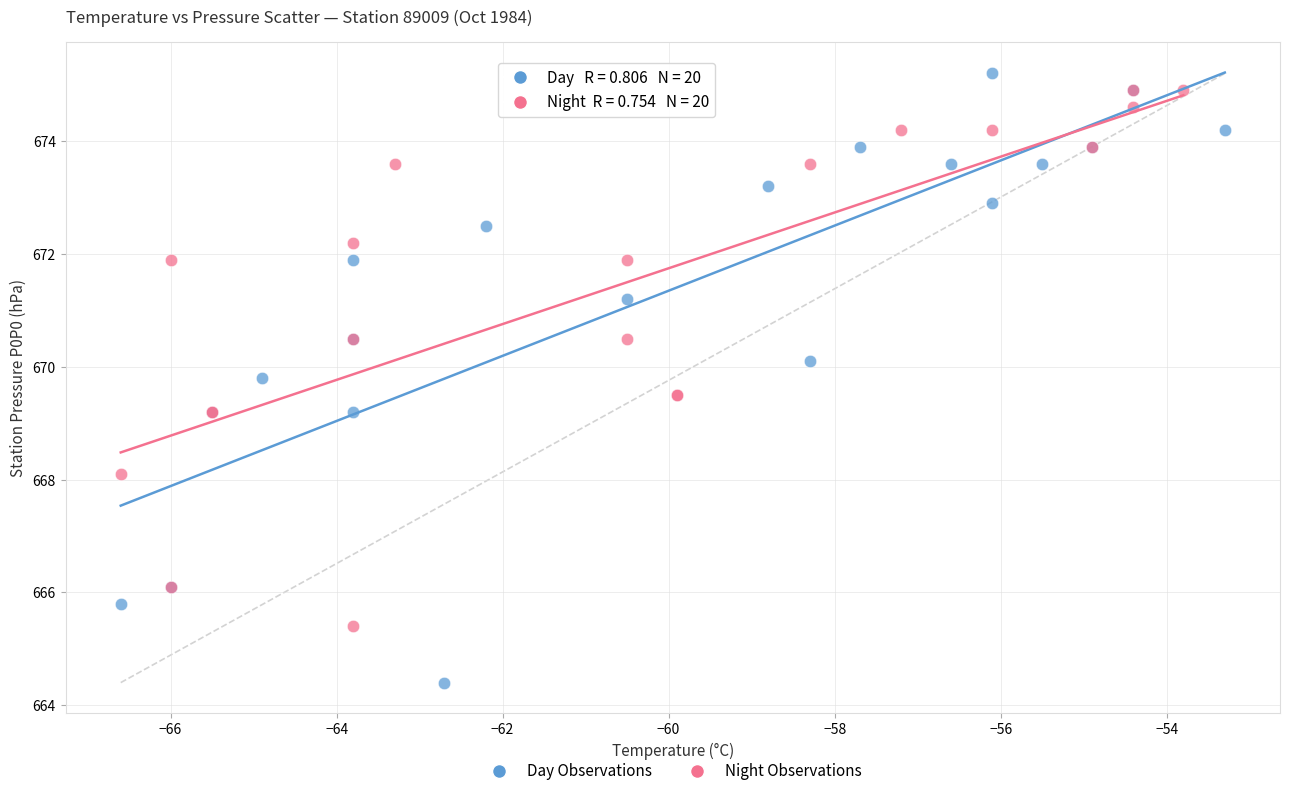

What are all the series names shown in the legend?

Day Observations, Night Observations